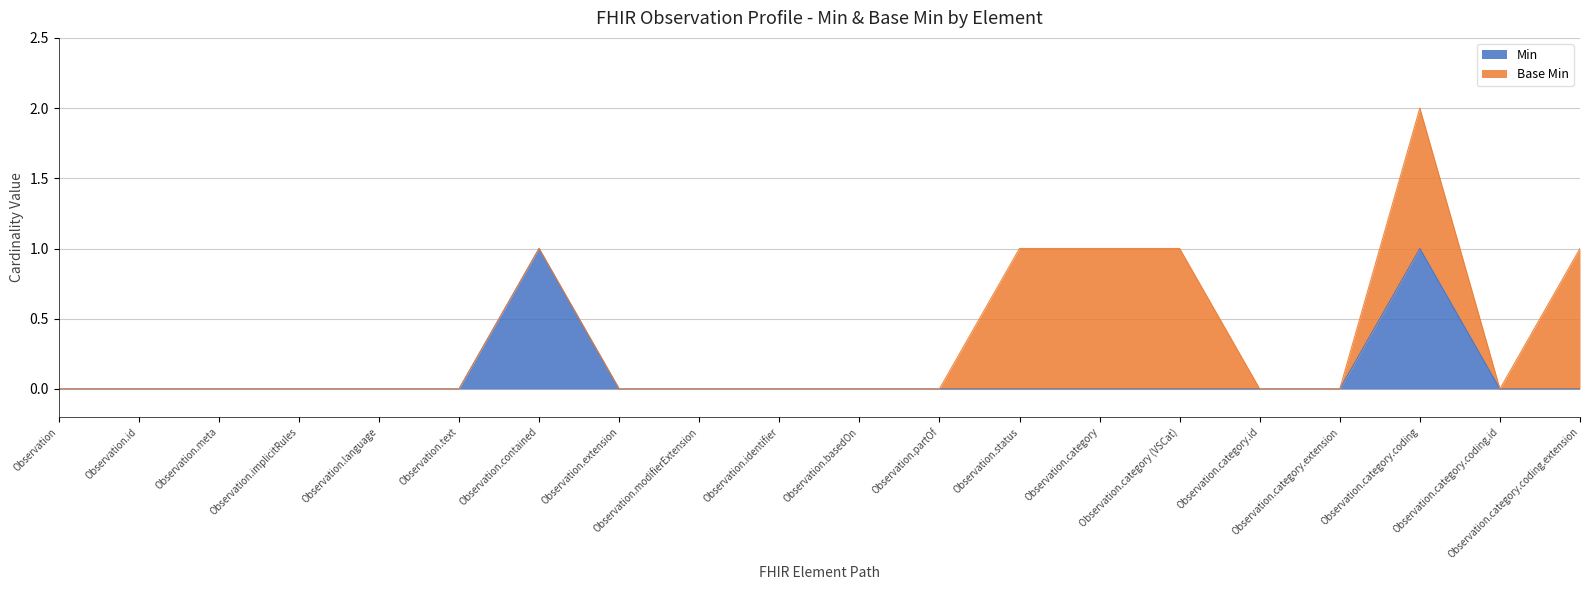

Reading left to right, list all the values displayed in this chart.

Observation=0	Observation.id=0	Observation.meta=0	Observation.implicitRules=0	Observation.language=0	Observation.text=0	Observation.contained=1	Observation.extension=0	Observation.modifierExtension=0	Observation.identifier=0	Observation.basedOn=0	Observation.partOf=0	Observation.status=0	Observation.category=0	Observation.category (VSCat)=0	Observation.category.id=0	Observation.category.extension=0	Observation.category.coding=1	Observation.category.coding.id=0	Observation.category.coding.extension=0